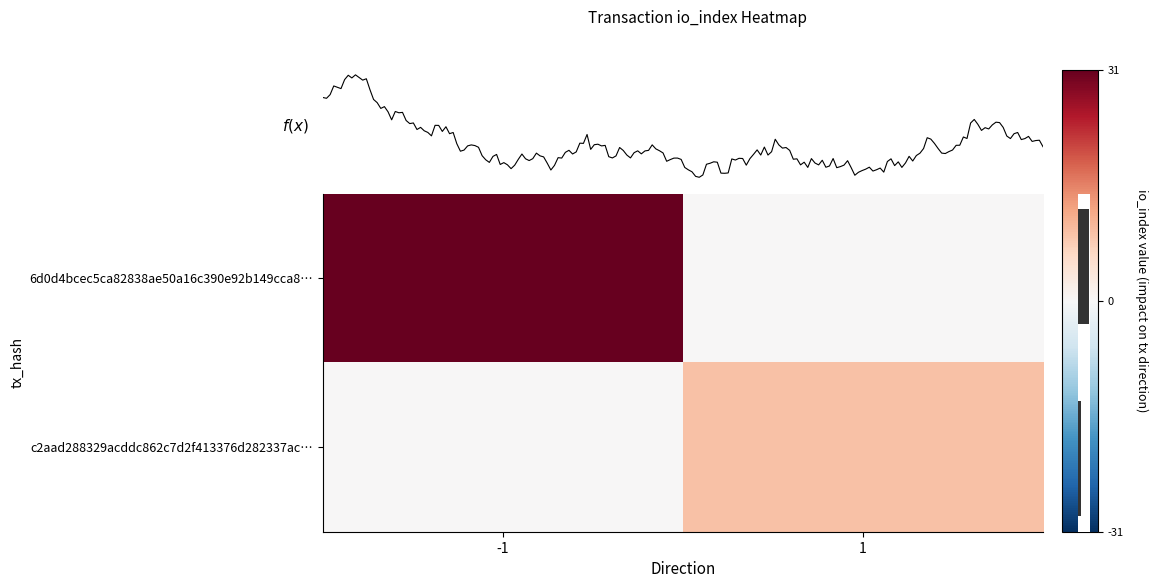

How many data points does each series have?

2